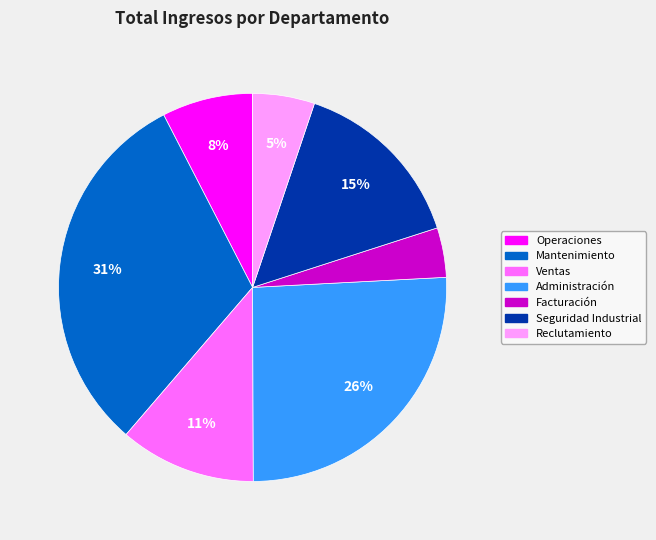

To the nearest percent, what is the difference between the largest and smallest slice percentages?

27%